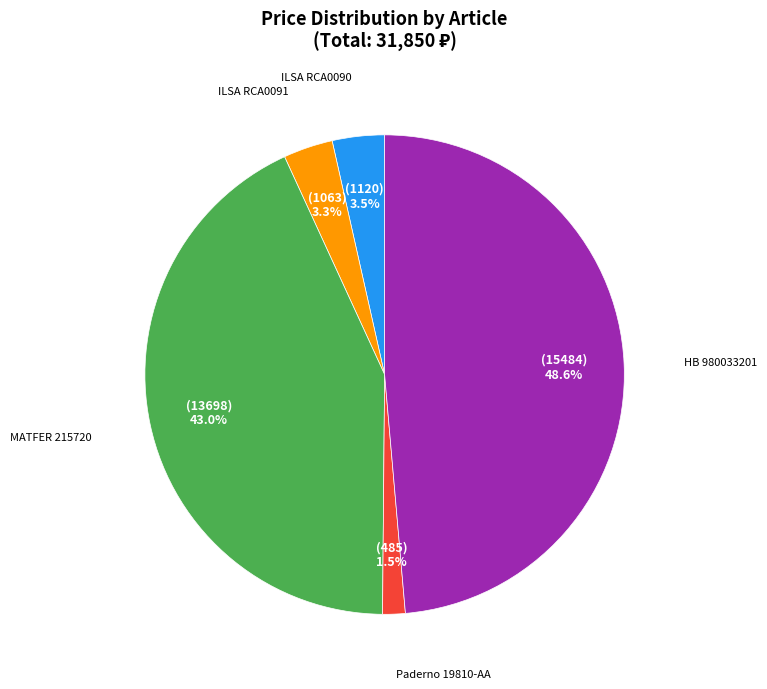

Does any single category account for the majority?

No